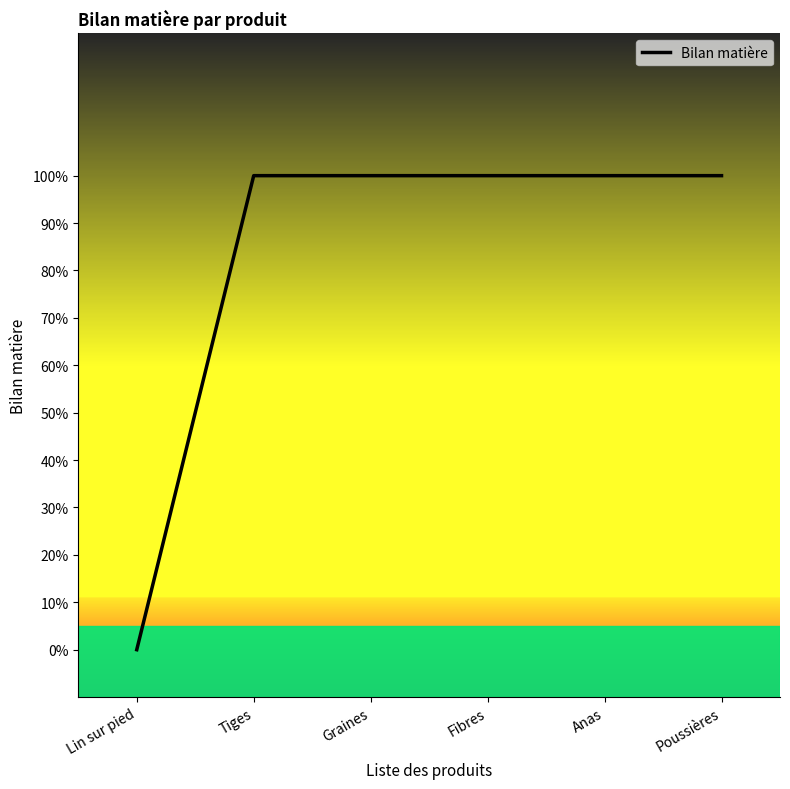

Does the chart have visible grid lines?

No